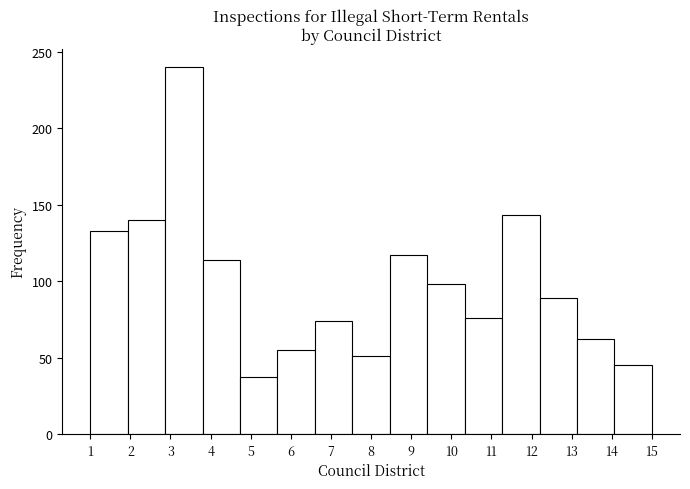

Over which range of the x-axis is the bar tallest?

2.9 to 3.8